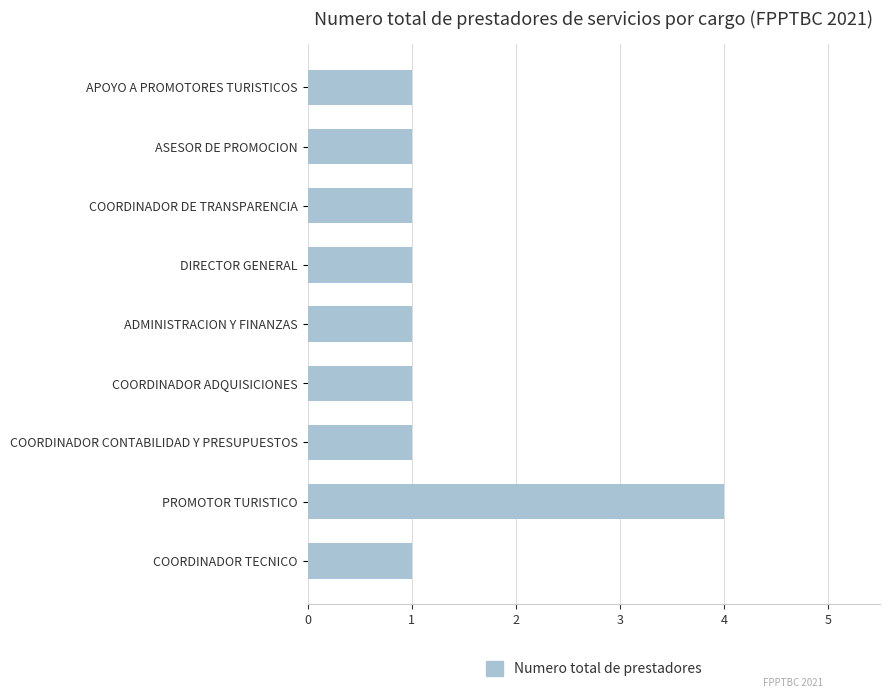

What is the difference between the maximum and minimum values?

3